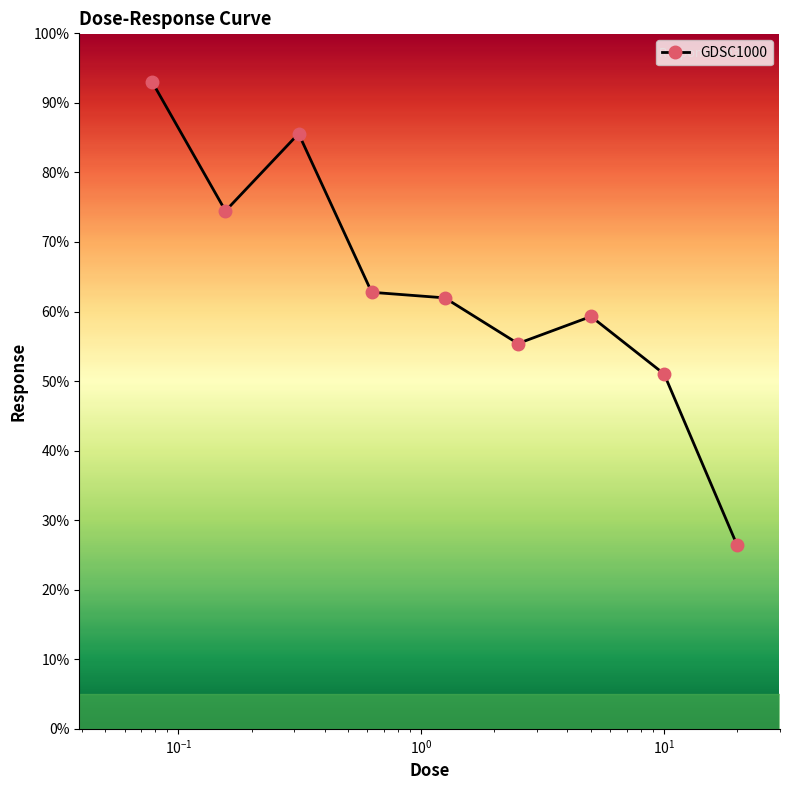

What is the average value?

63.3